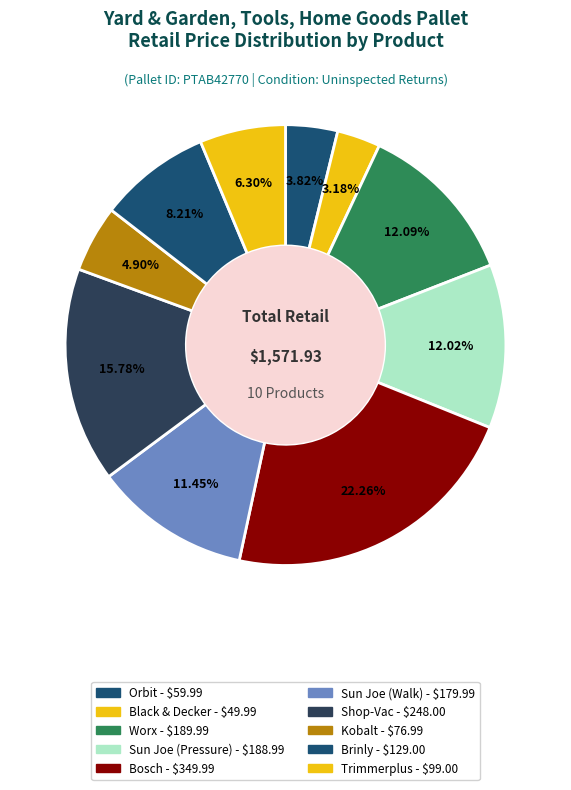

How many segments does this pie chart have?

10